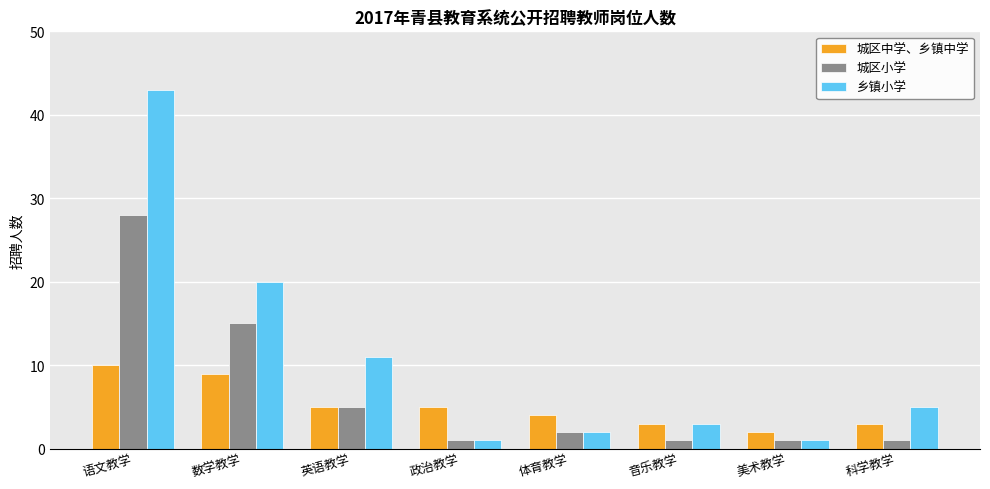

At 数学教学, list the series in order from smallest to largest.

城区中学、乡镇中学, 城区小学, 乡镇小学